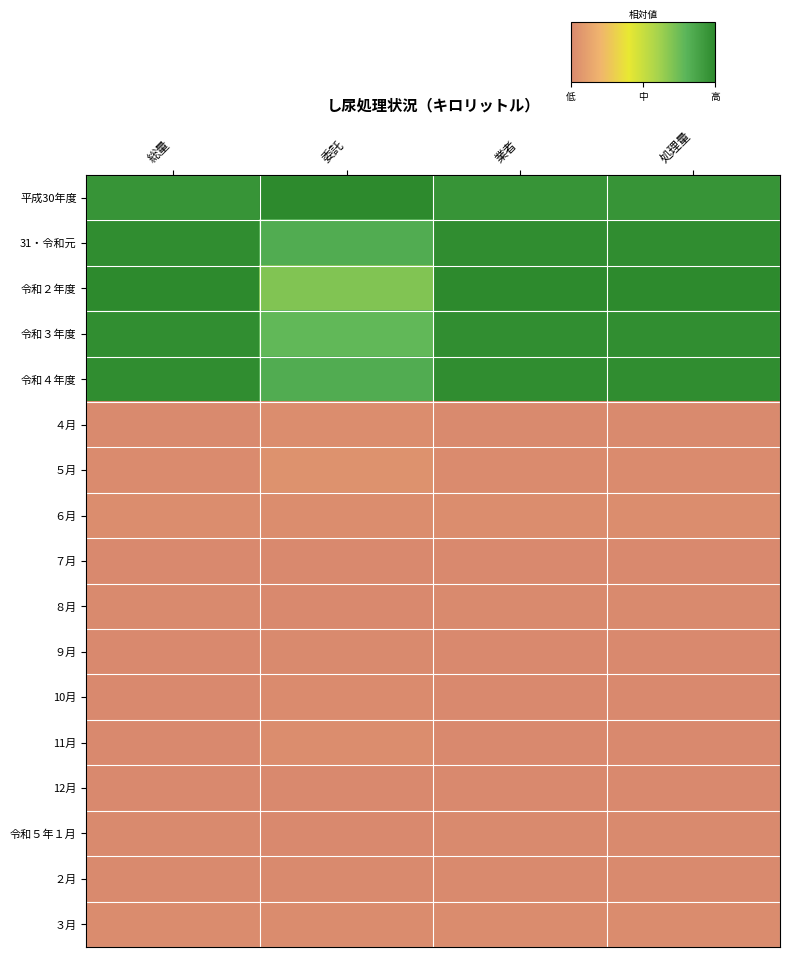

What is the maximum value shown in the chart?

1.0